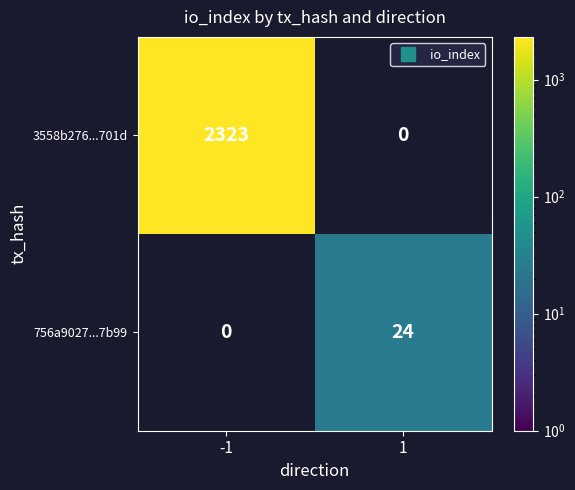

The value of 3558b276...701d at -1 is 3312. True or false?

False